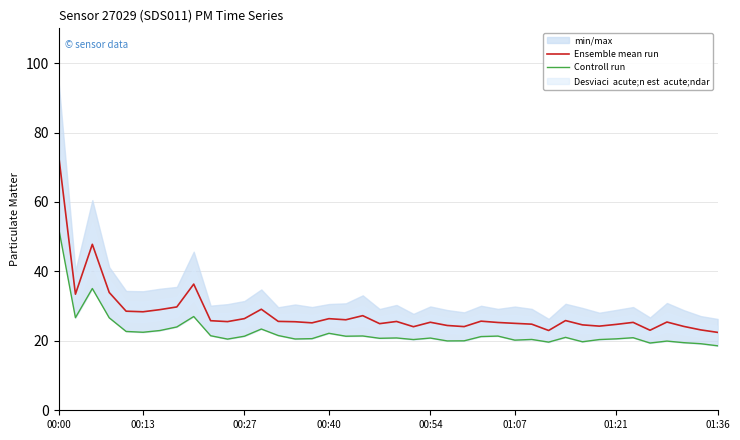

Which category has the highest value in the Ensemble mean run series?

00:00